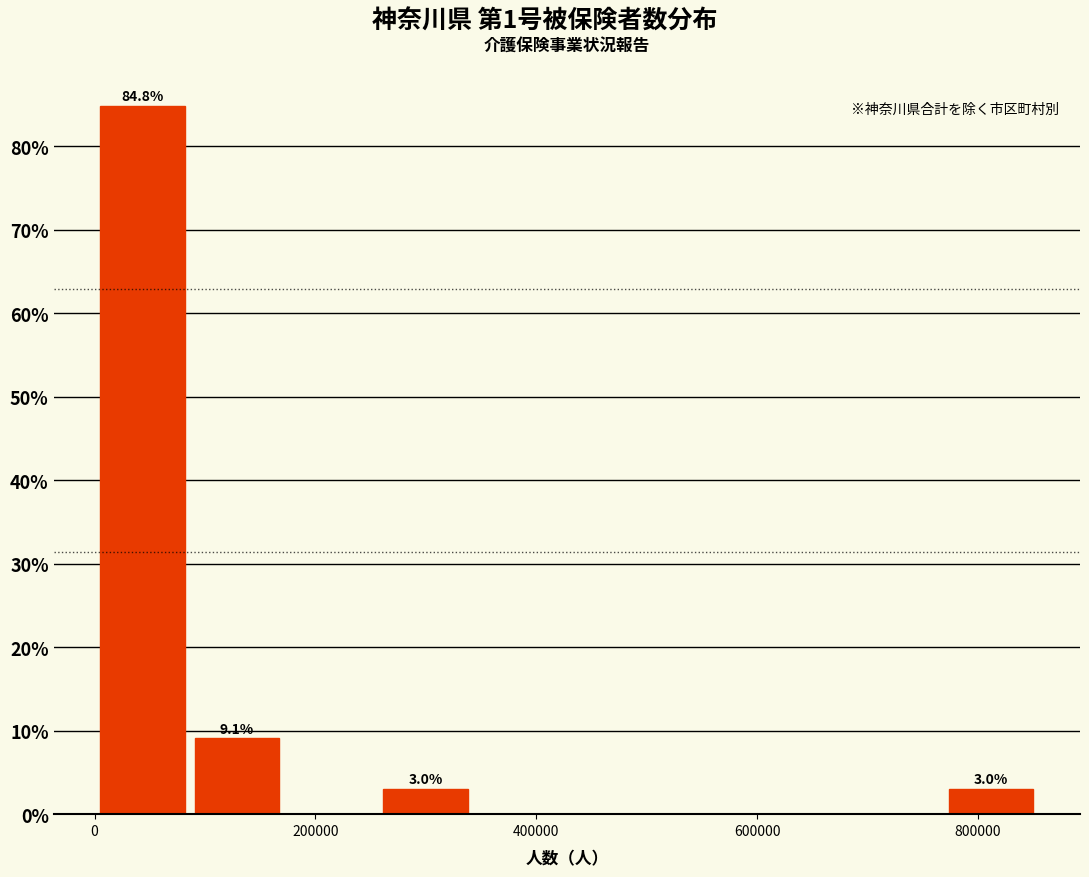

Over which range of the x-axis is the bar tallest?

0 to 80000